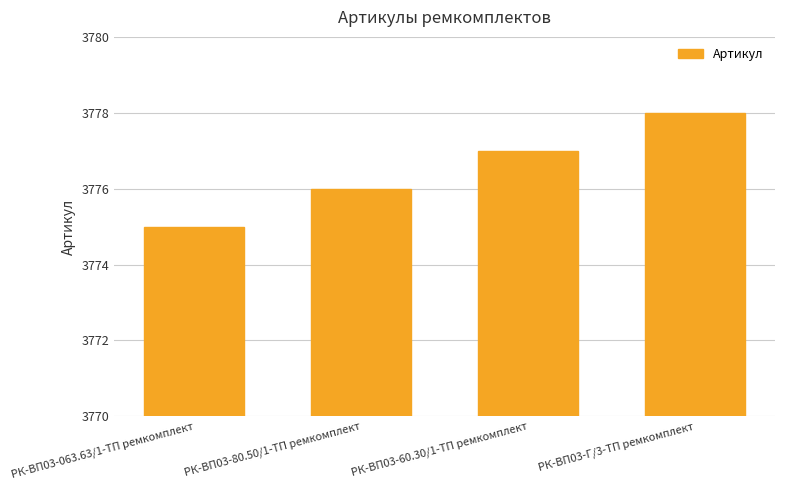

What is the ratio of the value at РК-ВП03-60.30/1-ТП ремкомплект to the value at РК-ВП03-Г/3-ТП ремкомплект?

1.0